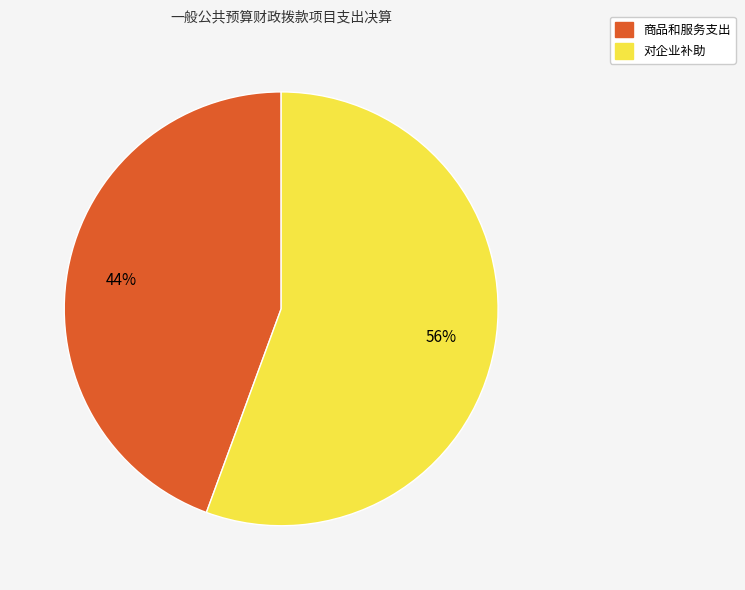

Combined, do 商品和服务支出 and 对企业补助 account for over 50%?

Yes